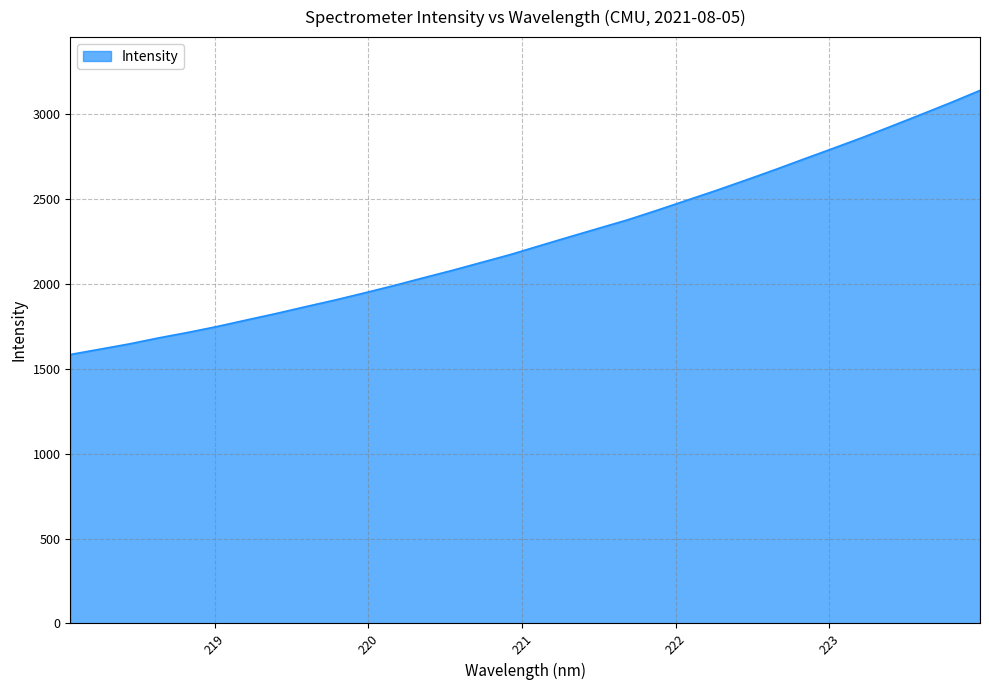

What is the difference between the maximum and minimum values?

1556.0